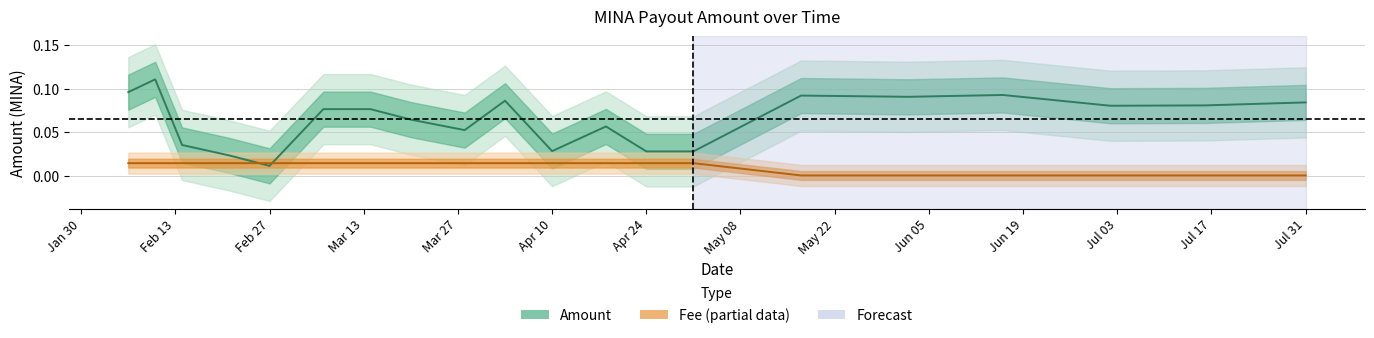

True or false: Fee has a value of 0.0 at 2023-07-02.

False